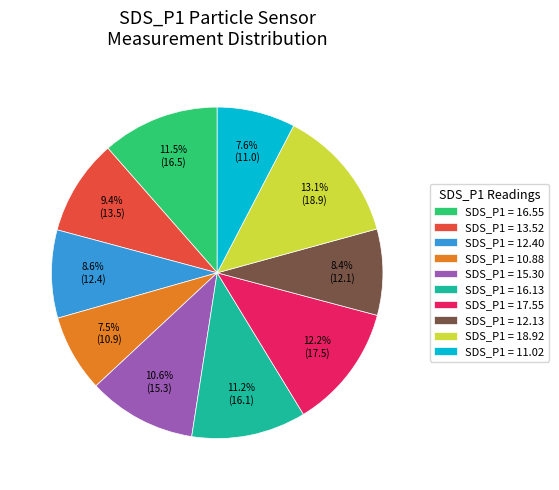

Approximately how many times larger is the value at SDS_P1 = 15.30 compared to SDS_P1 = 12.40?

1.2